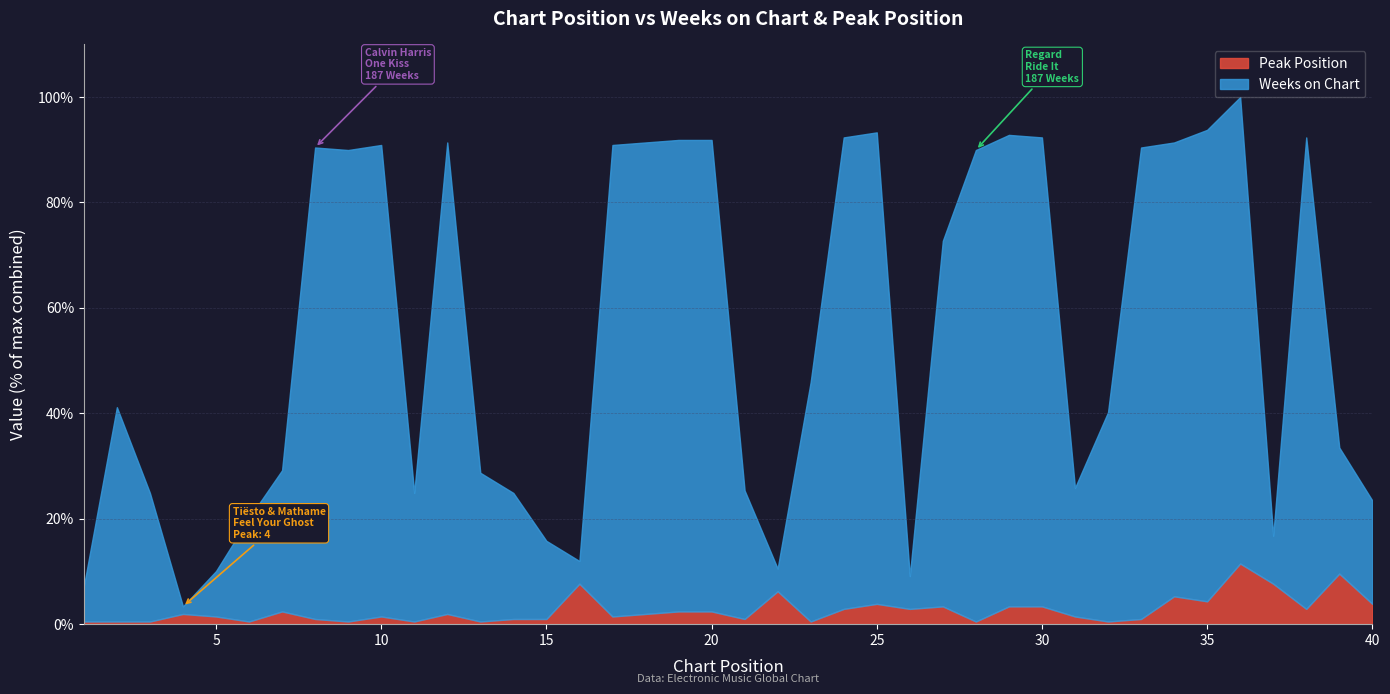

Reading right to left, list all the values displayed in this chart.

Weeks on Chart: 40=41	39=50	38=187	37=19	36=185	35=187	34=180	33=187	32=83	31=51	30=186	29=187	28=187	27=145	26=13	25=187	24=187	23=95	22=9	21=51	20=187	19=187	18=187	17=187	16=9	15=31	14=50	13=59	12=187	11=51	10=187	9=187	8=187	7=56	6=41	5=18	4=3	3=51	2=85	1=14
Peak Position: 40=8	39=20	38=6	37=16	36=24	35=9	34=11	33=2	32=1	31=3	30=7	29=7	28=1	27=7	26=6	25=8	24=6	23=1	22=13	21=2	20=5	19=5	18=4	17=3	16=16	15=2	14=2	13=1	12=4	11=1	10=3	9=1	8=2	7=5	6=1	5=3	4=4	3=1	2=1	1=1